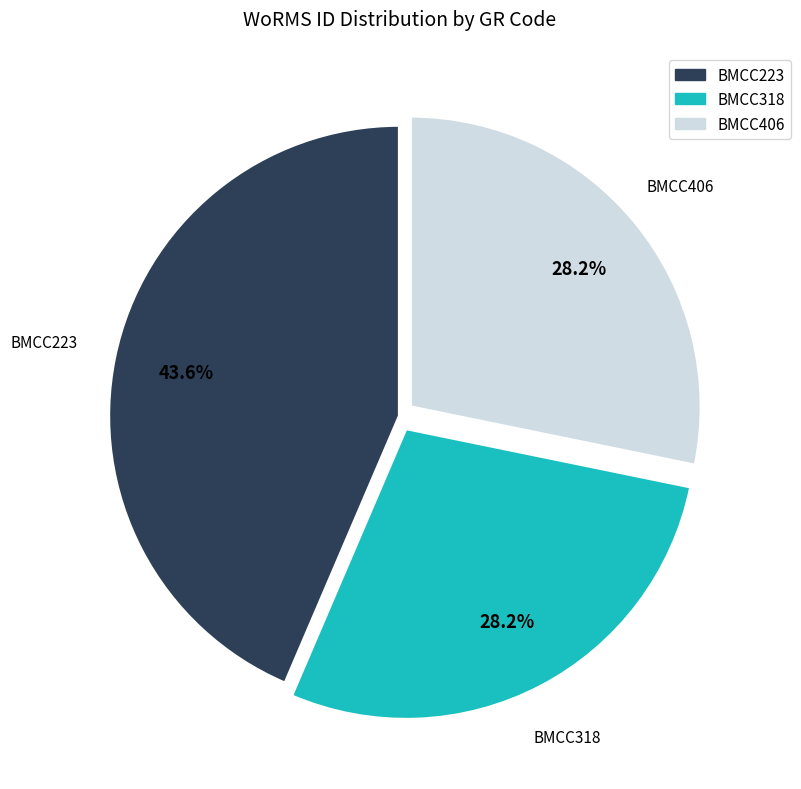

Combined, what portion of the pie is BMCC406 and BMCC318?

56.4%